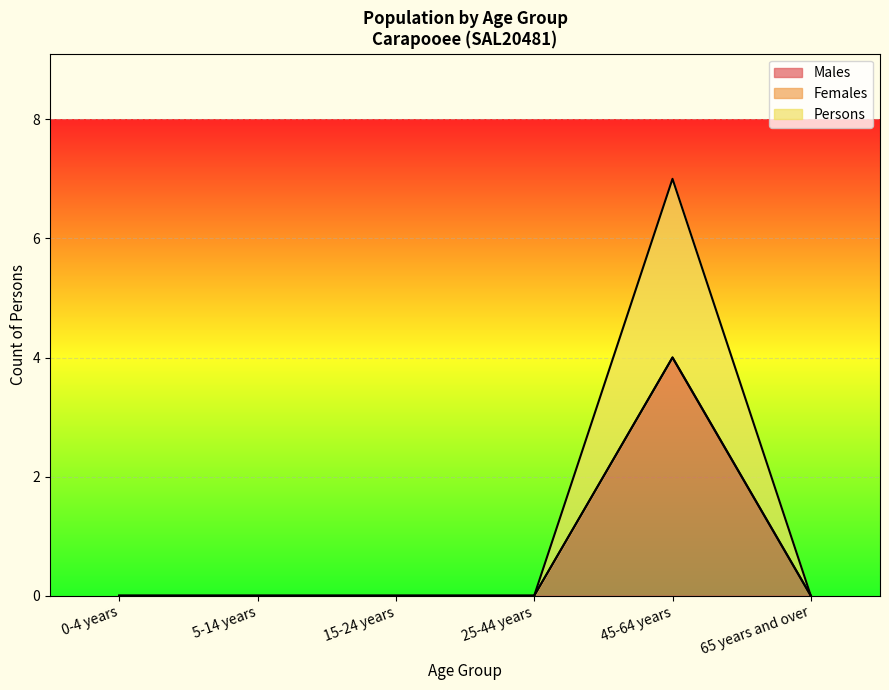

Where is the first local maximum for Persons?

45-64 years